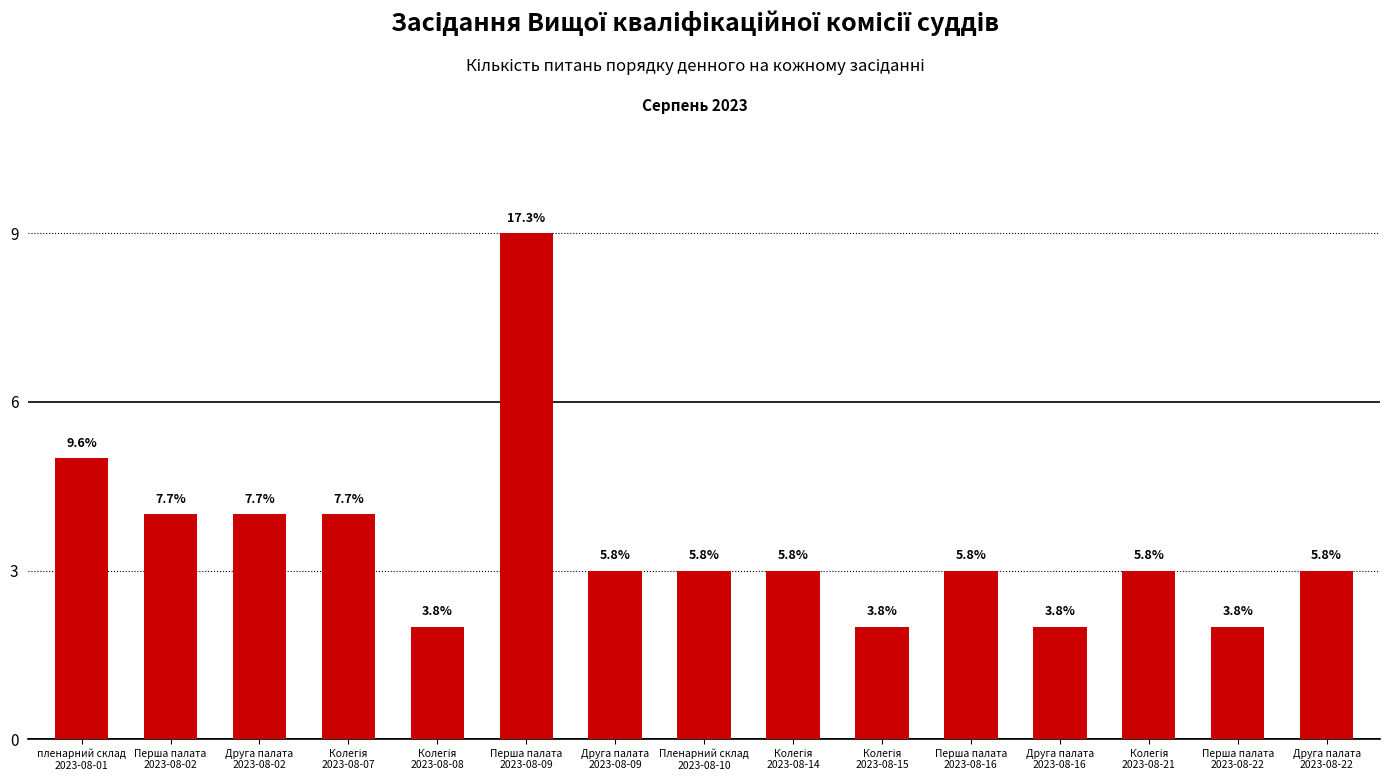

List the labels in order of value, largest first.

Перша палата
2023-08-09, пленарний склад
2023-08-01, Перша палата
2023-08-02, Друга палата
2023-08-02, Колегія
2023-08-07, Друга палата
2023-08-09, Пленарний склад
2023-08-10, Колегія
2023-08-14, Перша палата
2023-08-16, Колегія
2023-08-21, Друга палата
2023-08-22, Колегія
2023-08-08, Колегія
2023-08-15, Друга палата
2023-08-16, Перша палата
2023-08-22